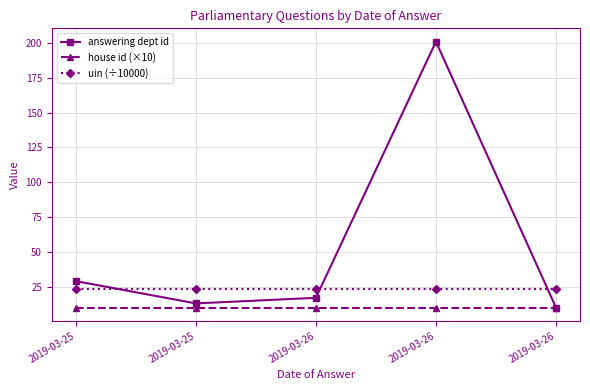

What are all the series names shown in the legend?

answering dept id, house id (×10), uin (÷10000)